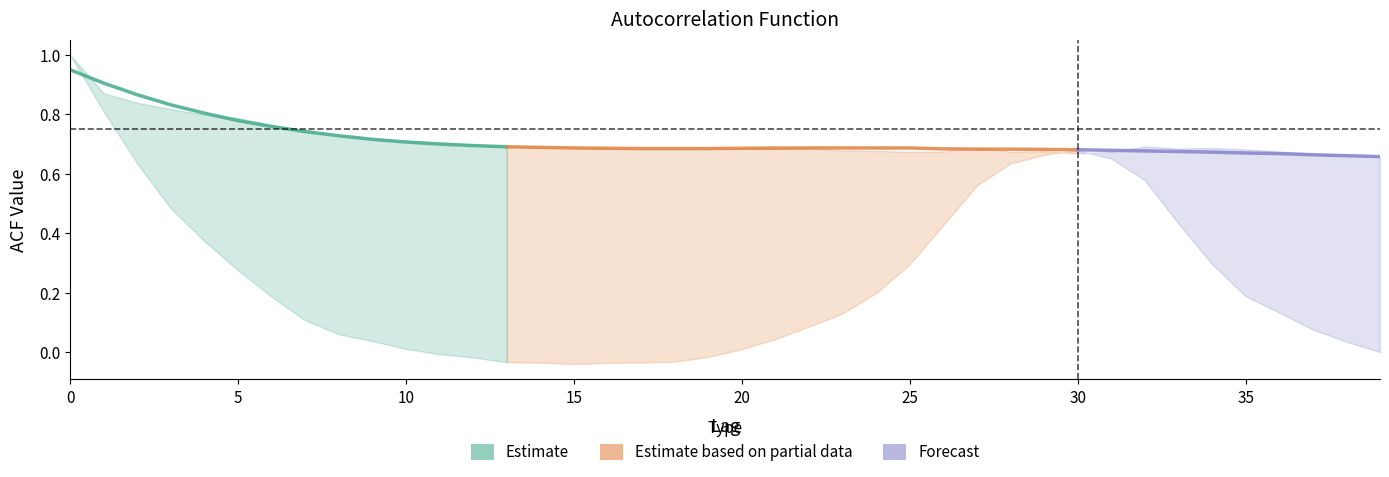

What is the greatest value displayed?

1.0